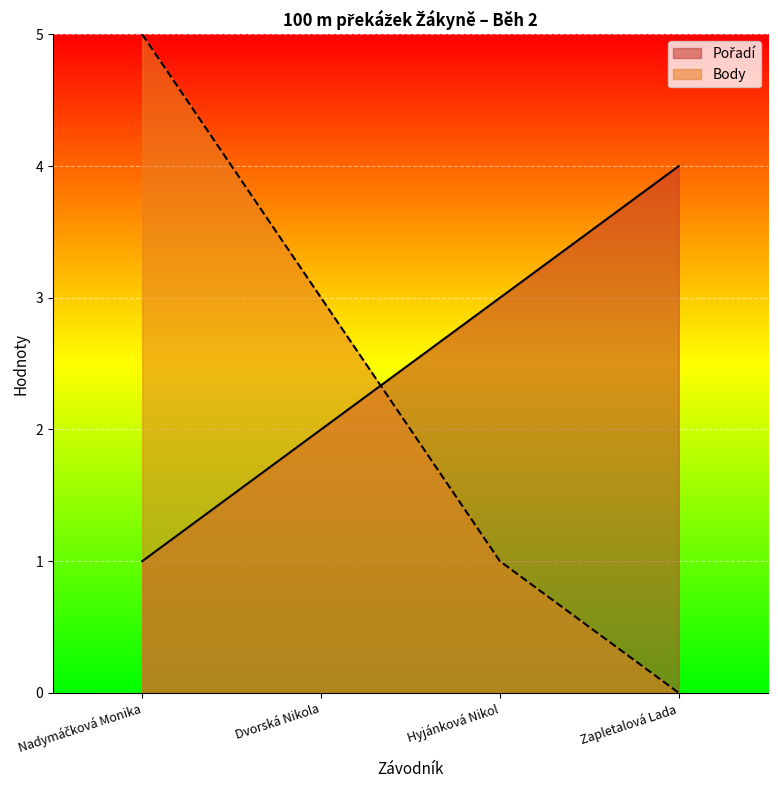

Which series has the largest total across all categories?

Pořadí